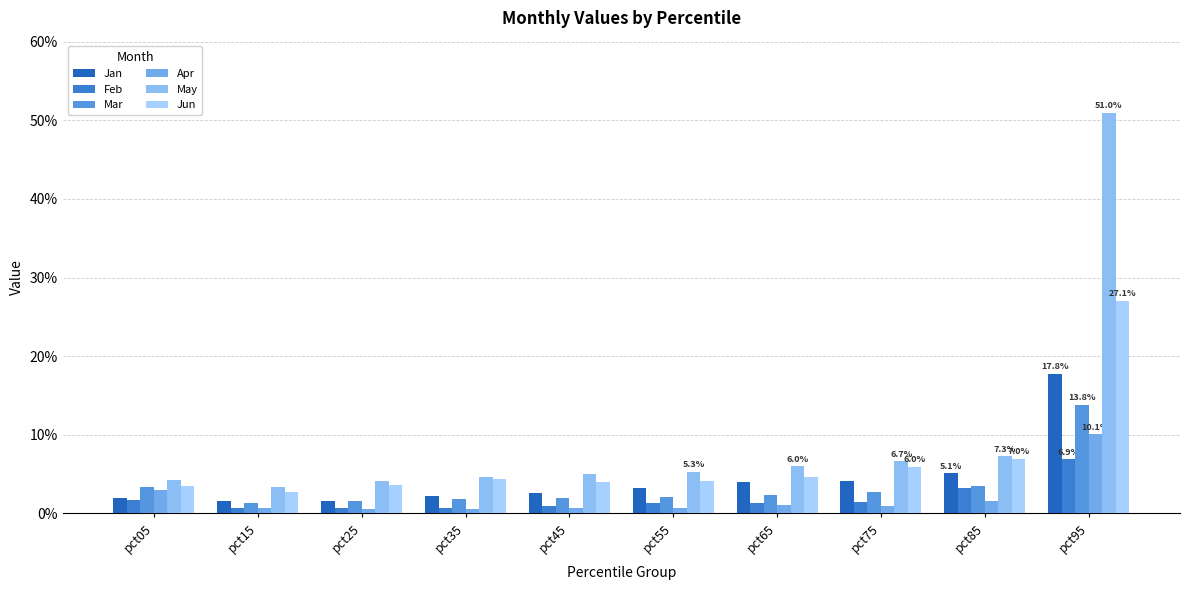

Between pct45 and pct35, which is larger?

pct45